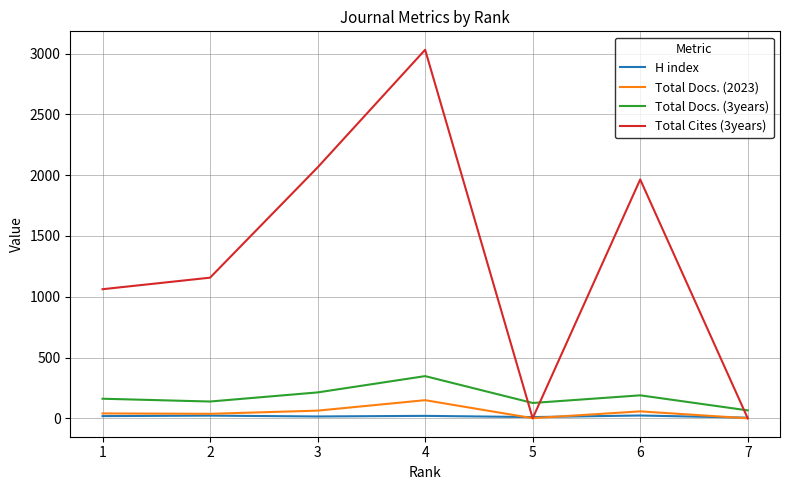

What is the difference between the Total Docs. (3years) values at 1 and 5?

35